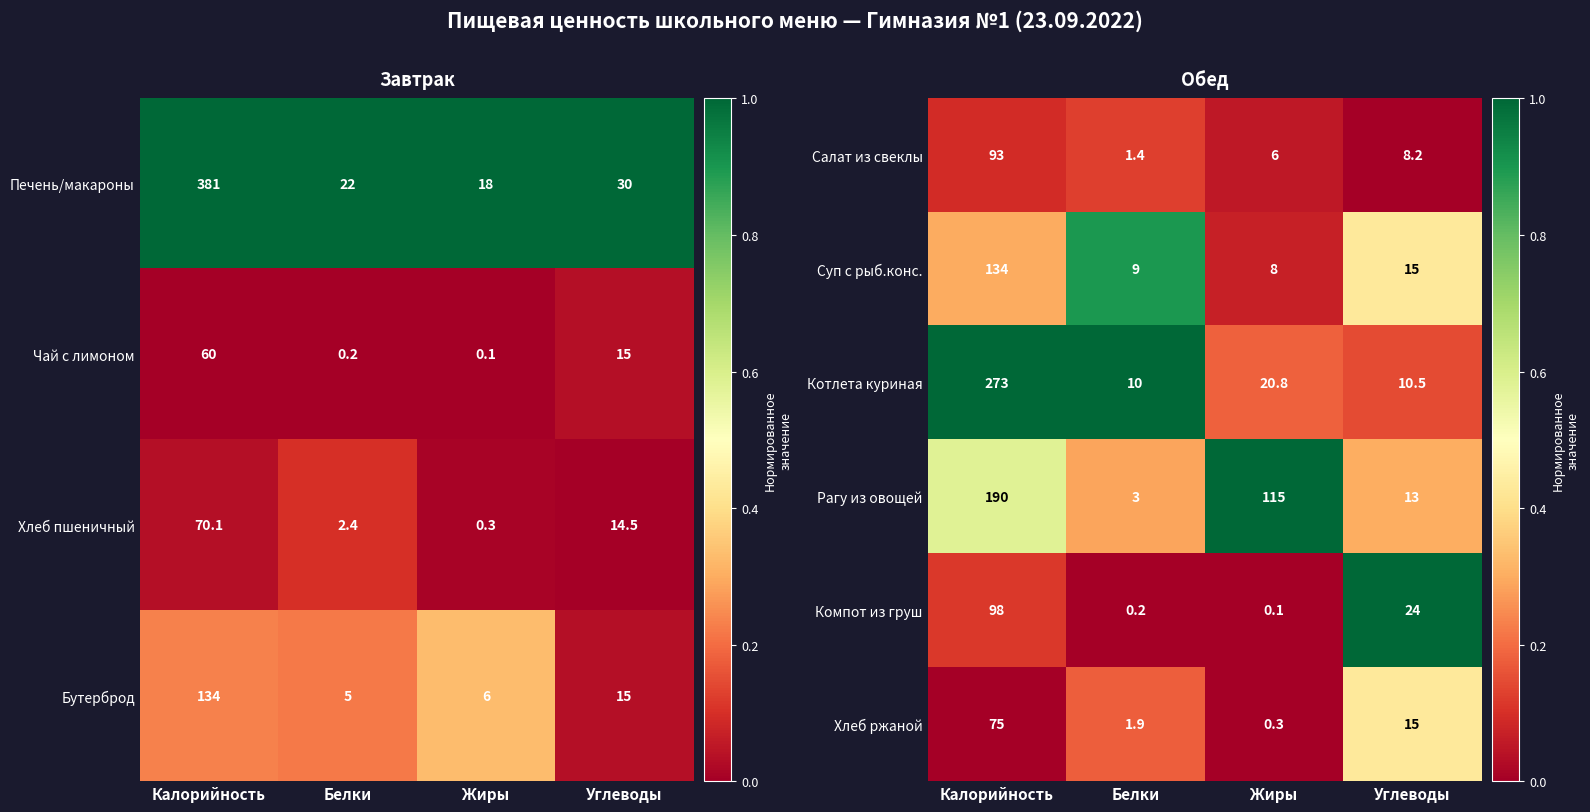

Where is Котлета куриная nearest to the value 141?

Жиры